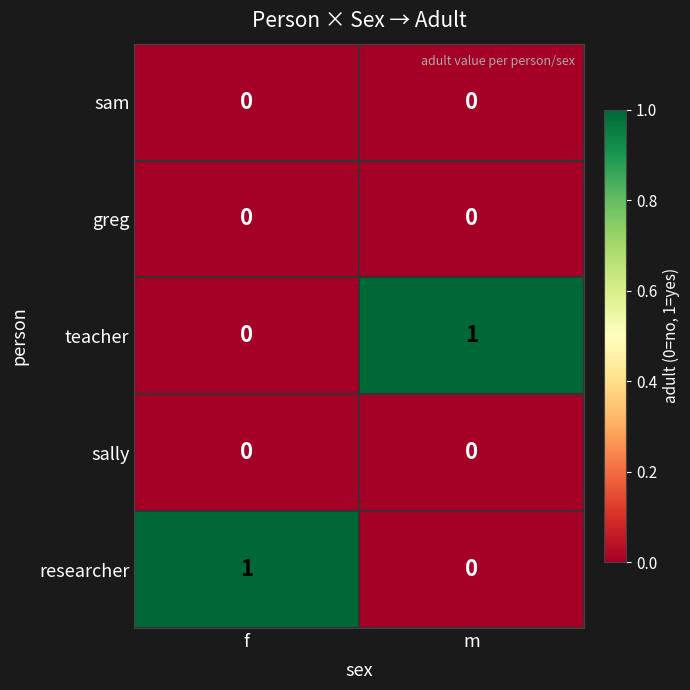

Where is researcher nearest to the value 0?

m